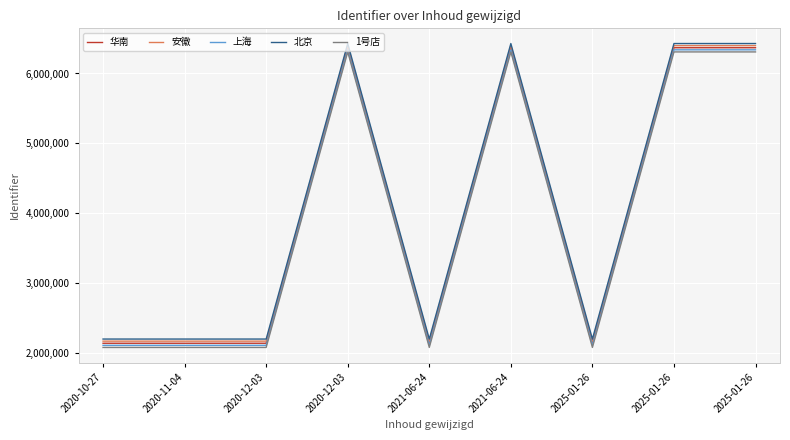

Reading left to right, extract all data points from this chart.

华南: 2142492	2142493	2142495	6368290	2142533	6368292	2142534	6368294	6368297
安徽: 2172492	2172493	2172495	6398290	2172533	6398292	2172534	6398294	6398297
上海: 2112492	2112493	2112495	6338290	2112533	6338292	2112534	6338294	6338297
北京: 2202492	2202493	2202495	6428290	2202533	6428292	2202534	6428294	6428297
1号店: 2082492	2082493	2082495	6308290	2082533	6308292	2082534	6308294	6308297